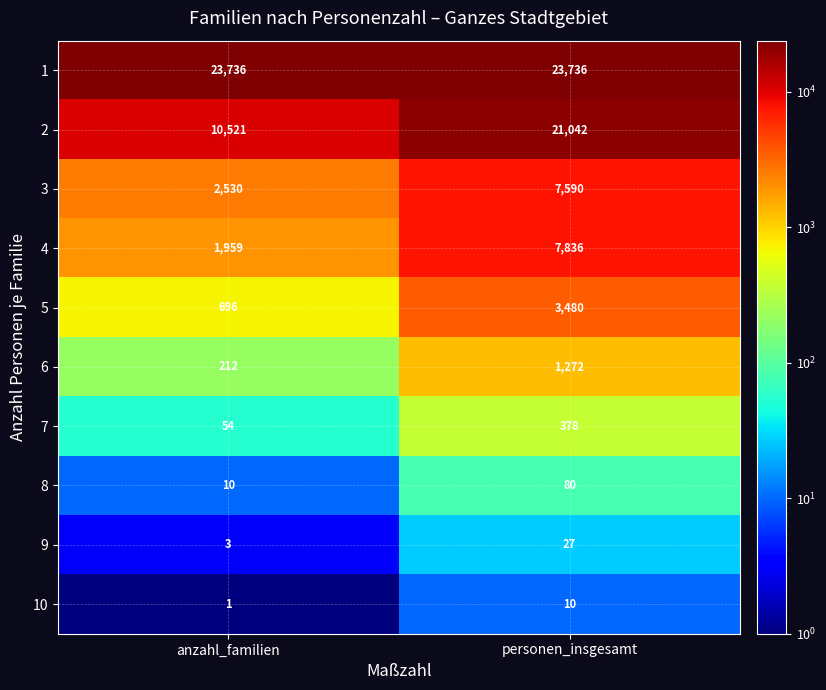

How many values in the 6 series are below 1272?

1